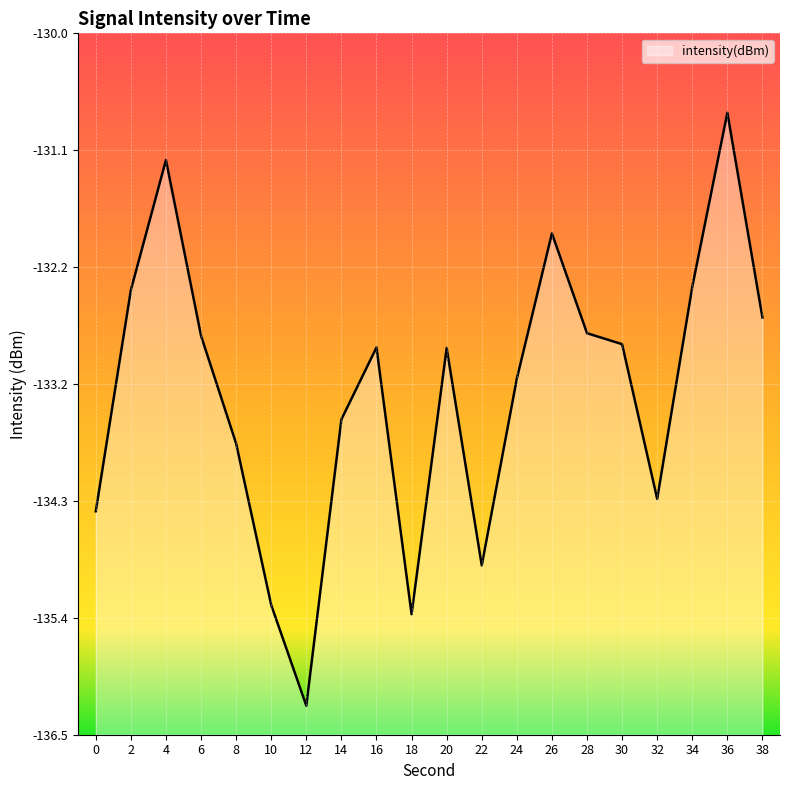

What is the difference between the maximum and second lowest values?

4.6